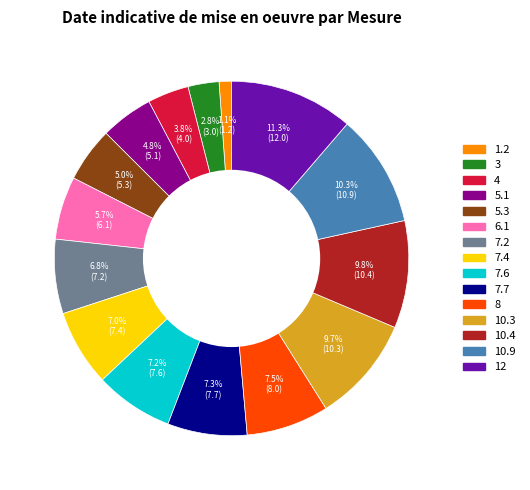

What percentage is NOT represented by 7.7?

92.7%